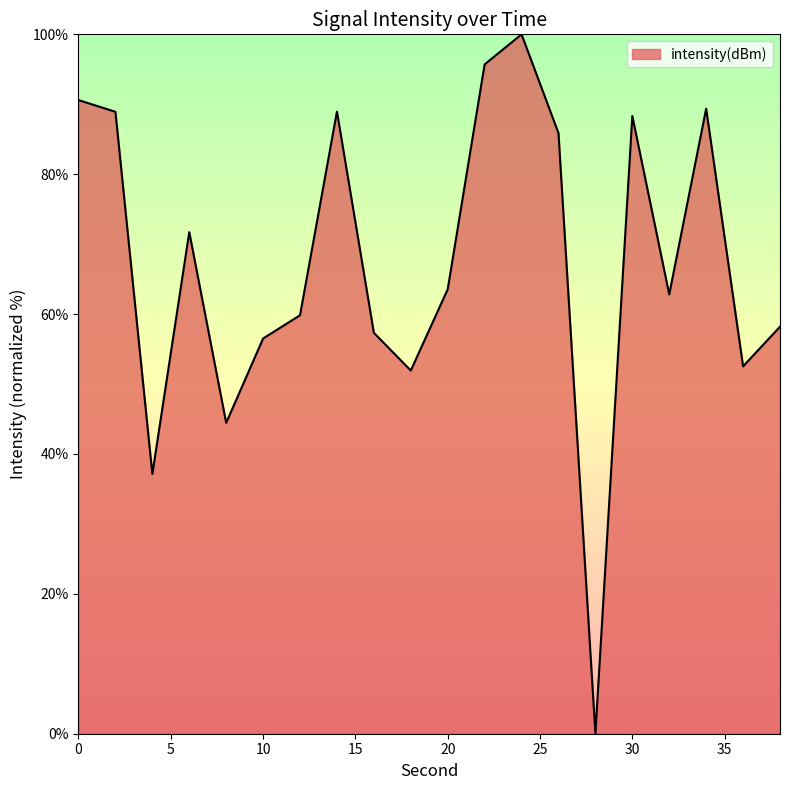

Does the chart have visible grid lines?

No